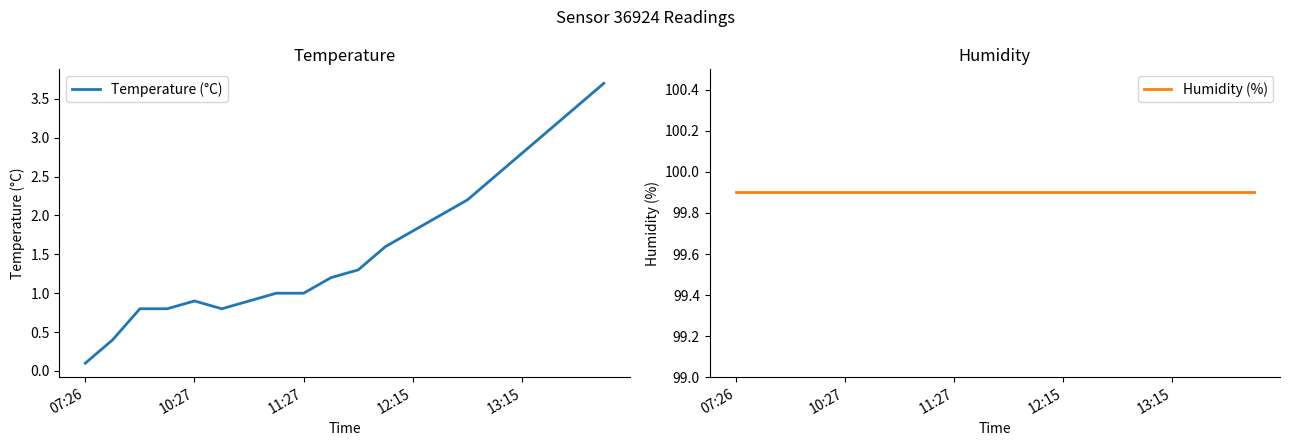

True or false: Humidity (%) and Temperature (°C) cross at least once.

False